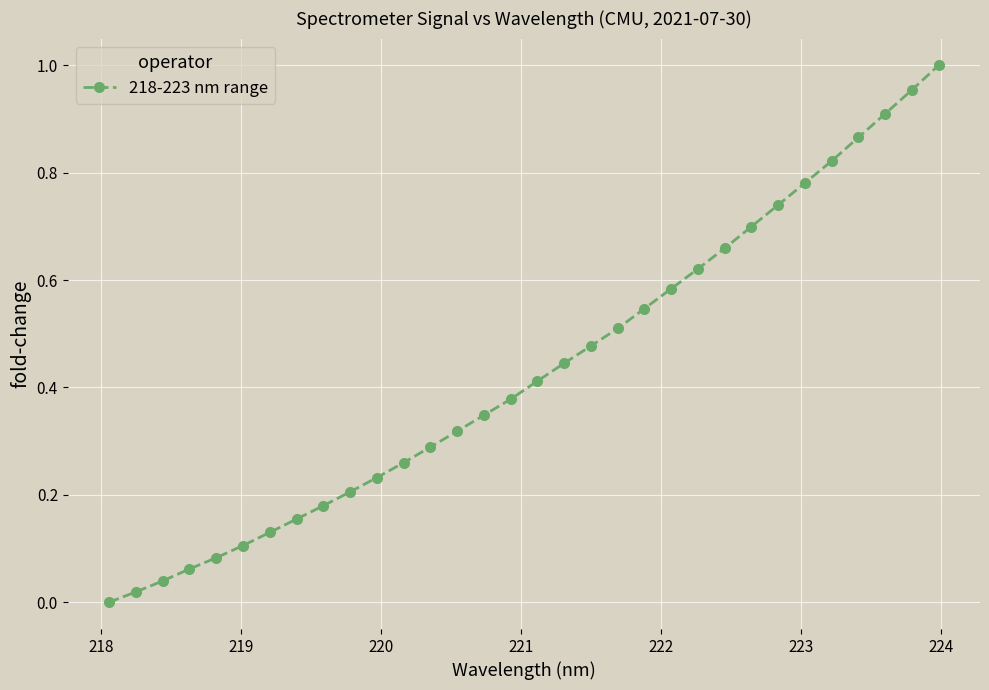

How many data points are above 0?

31